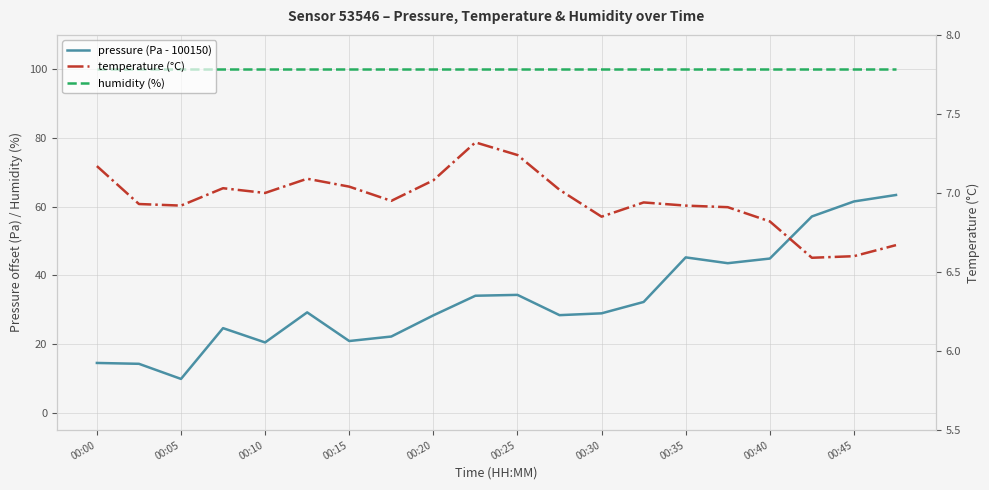

The pressure (Pa - 100150) series shows 9.0 at 00:10. True or false?

False